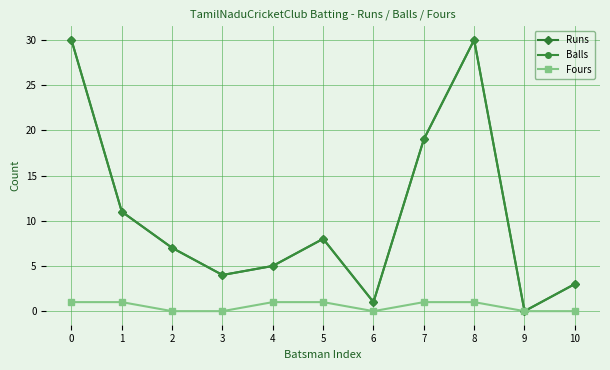

Does the chart have visible grid lines?

Yes